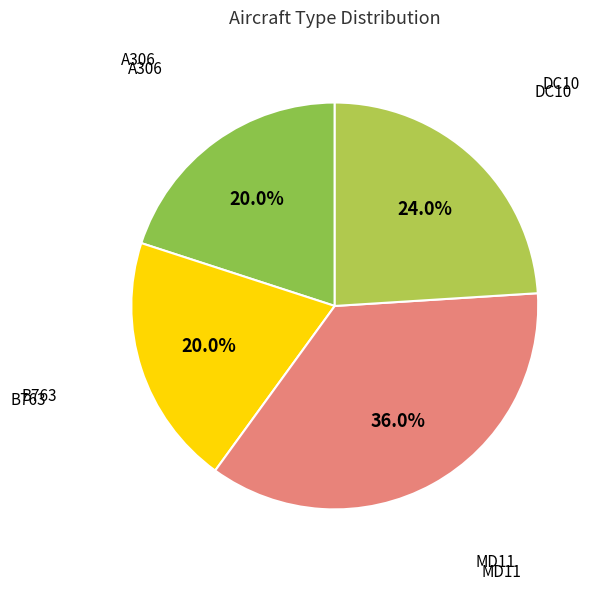

Count the number of slices in the pie.

4